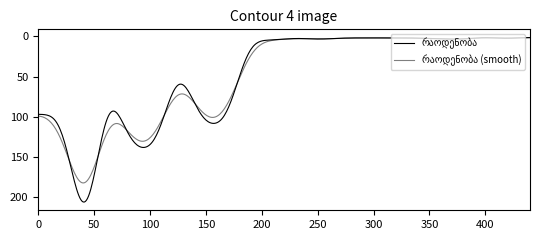

Does the chart display data point markers on the line(s)?

No